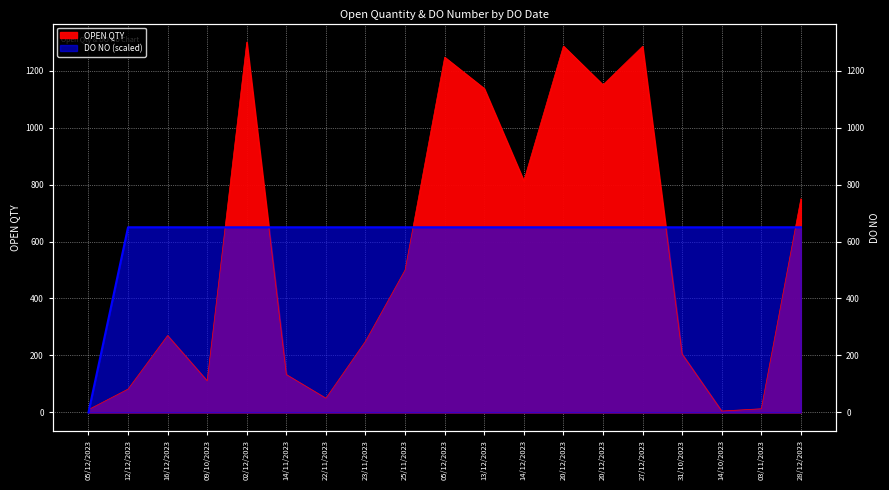

How many values in the OPEN QTY series exceed 270?

9